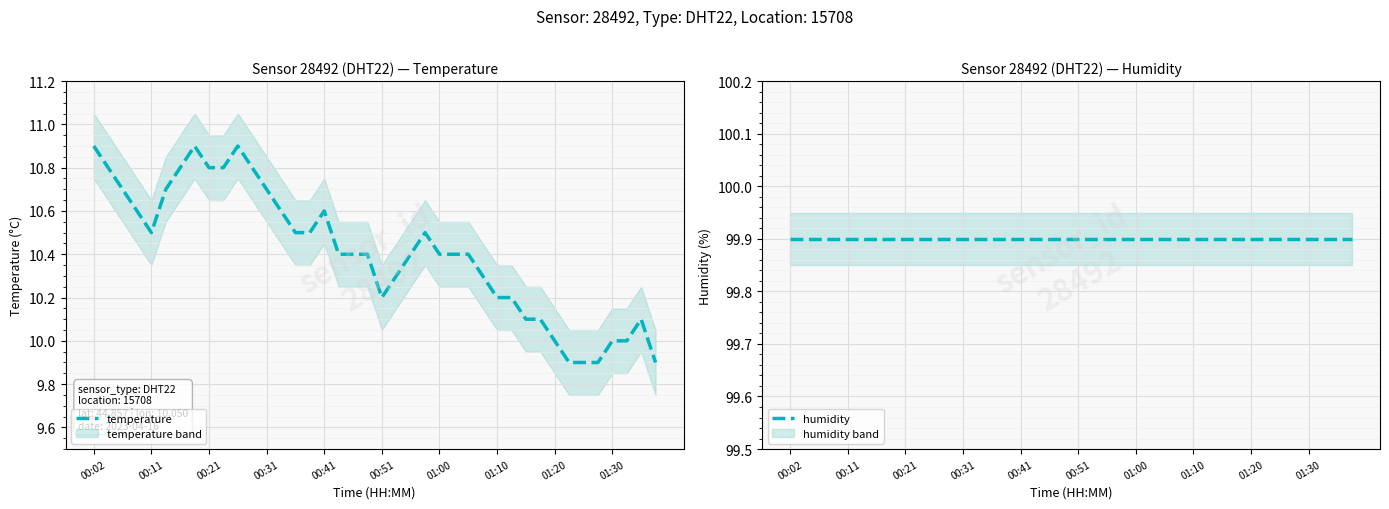

In temperature, how many points are lower than both neighbors (excluding endpoints)?

2